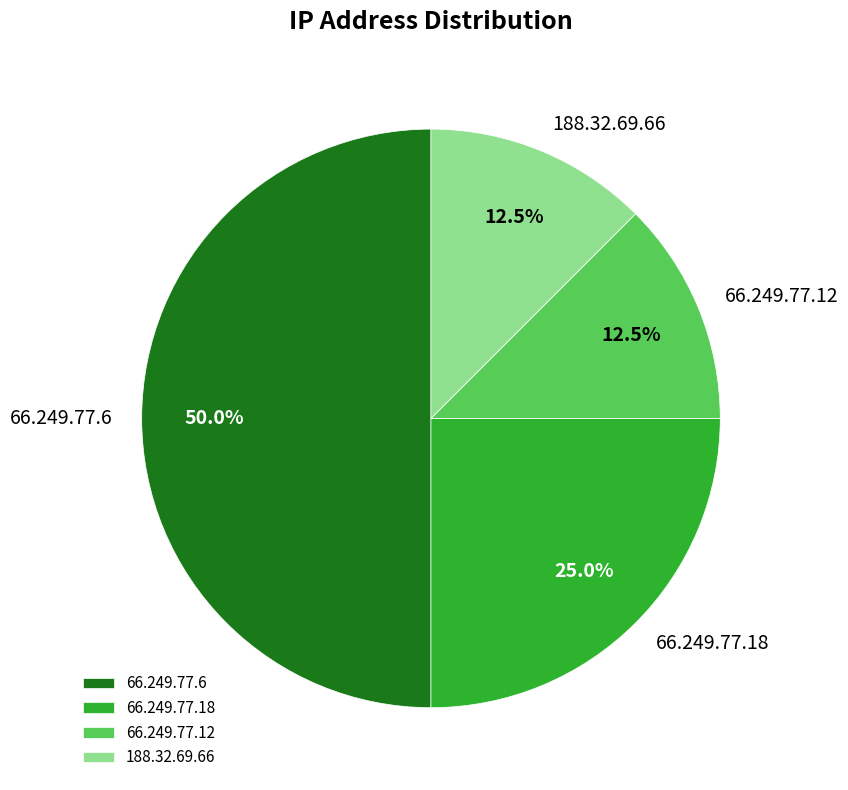

Does 66.249.77.18 represent more than half of the total?

No